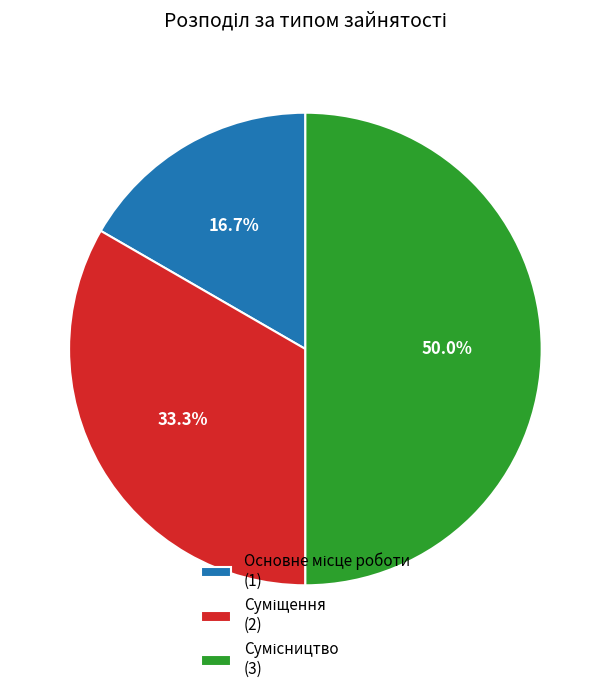

How many slices are in this pie chart?

3